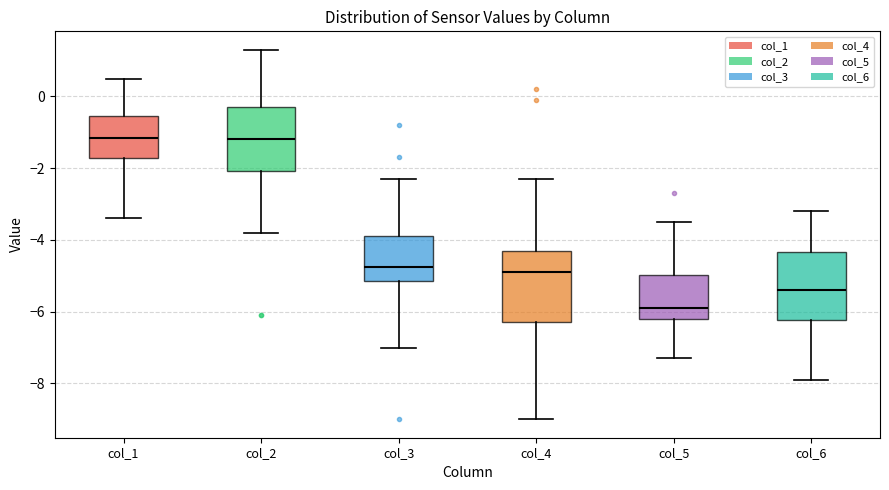

Which box has the lowest median line?

col_5